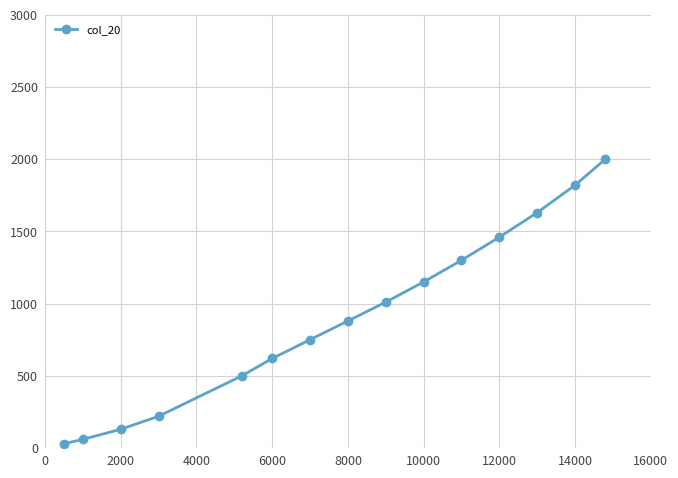

True or false: the data has more than 2 interior local peaks.

False